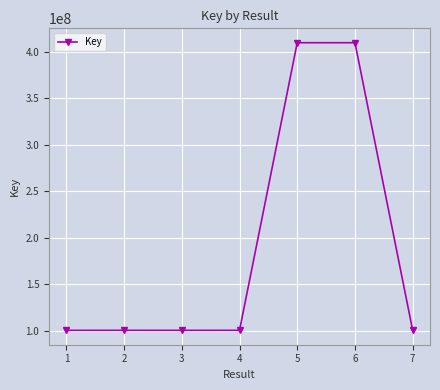

What is the average value?

188893425